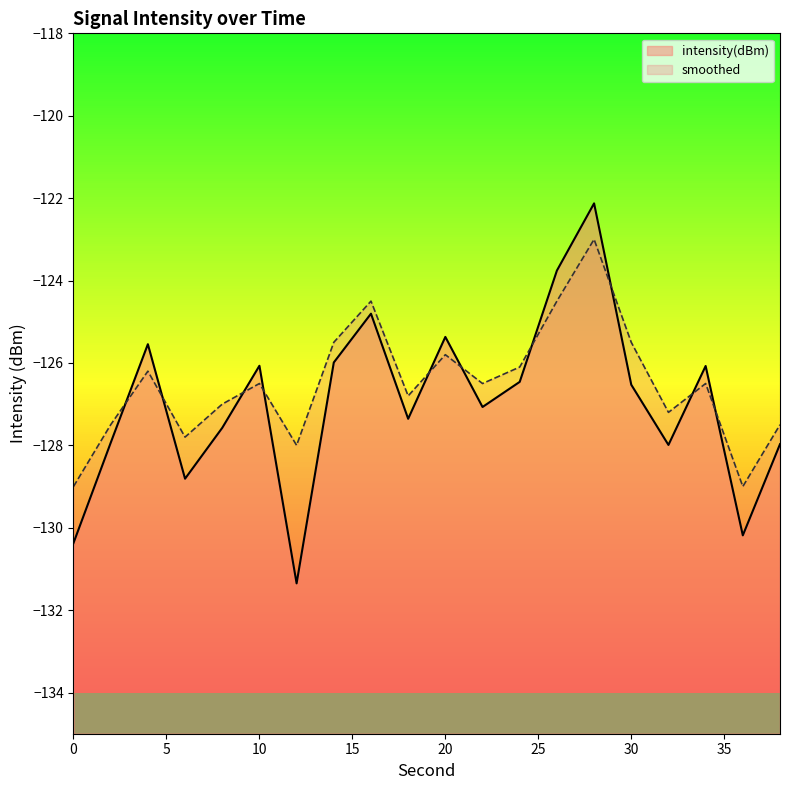

Reading right to left, what are all the values shown in this chart?

intensity(dBm): -128.0	-130.2	-126.1	-128.0	-126.5	-122.1	-123.8	-126.5	-127.1	-125.4	-127.4	-124.8	-126.0	-131.4	-126.1	-127.6	-128.8	-125.5	-127.9	-130.4
smoothed: -127.5	-129.0	-126.5	-127.2	-125.5	-123.0	-124.5	-126.1	-126.5	-125.8	-126.8	-124.5	-125.5	-128.0	-126.5	-127.0	-127.8	-126.2	-127.5	-129.0